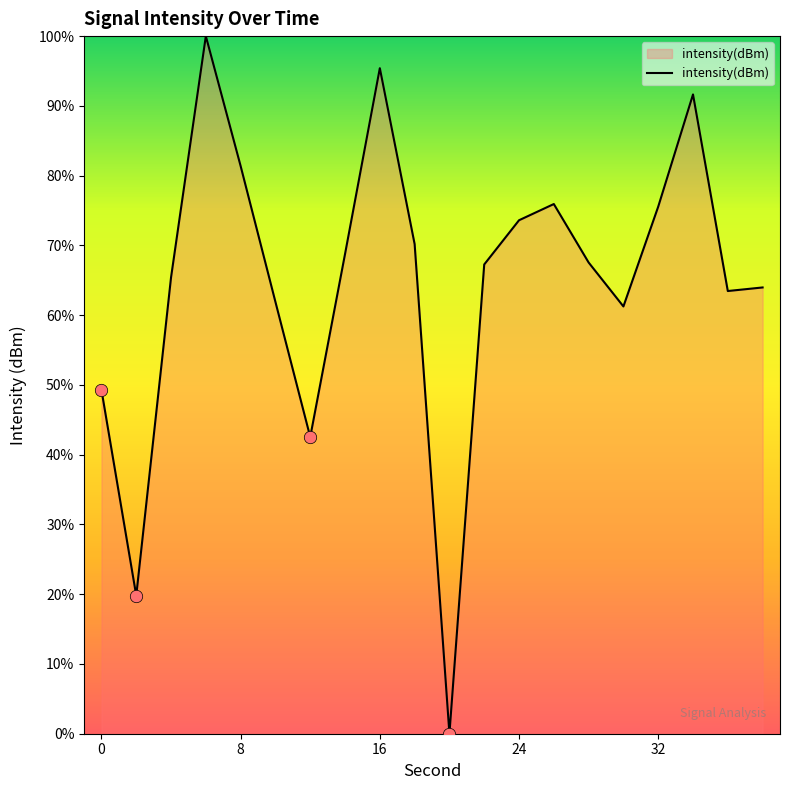

What is the difference between the maximum and minimum values?

100.0